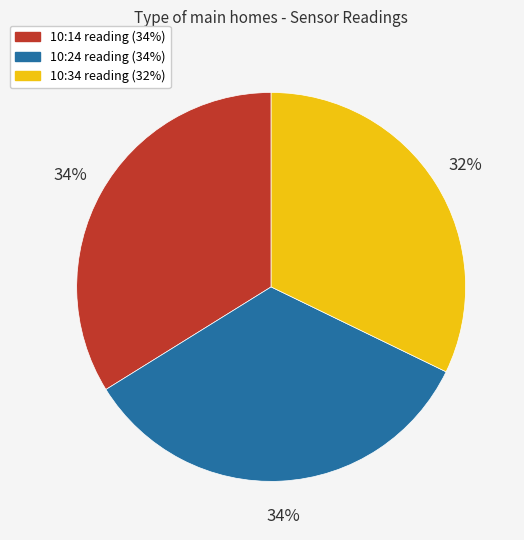

To the nearest percent, what is the average slice percentage?

33%